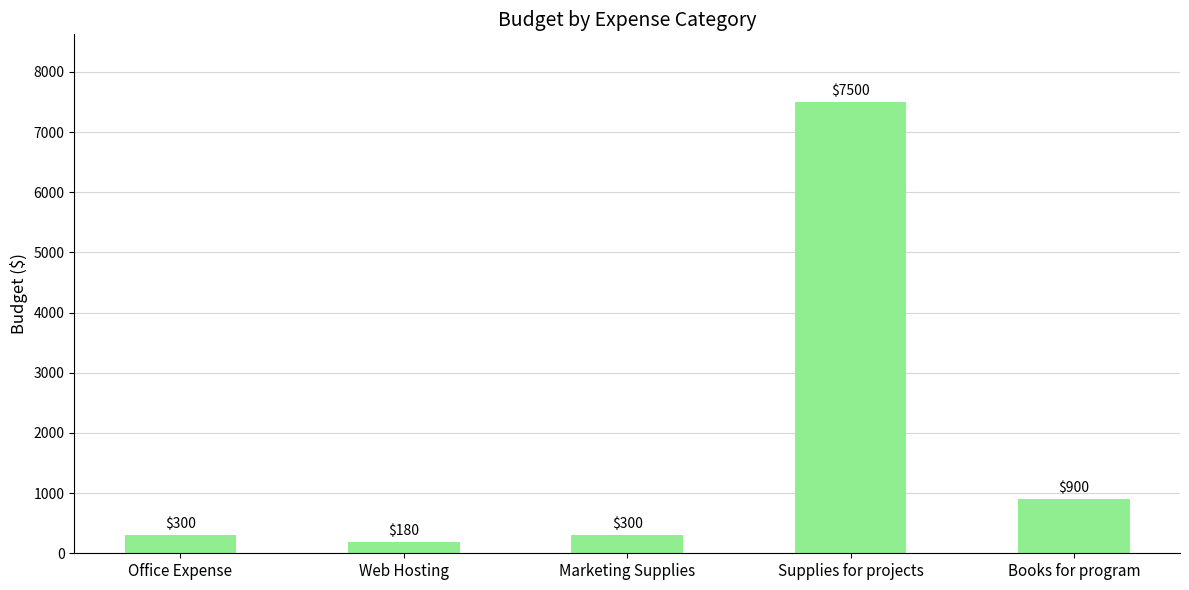

What is the smallest value displayed?

180